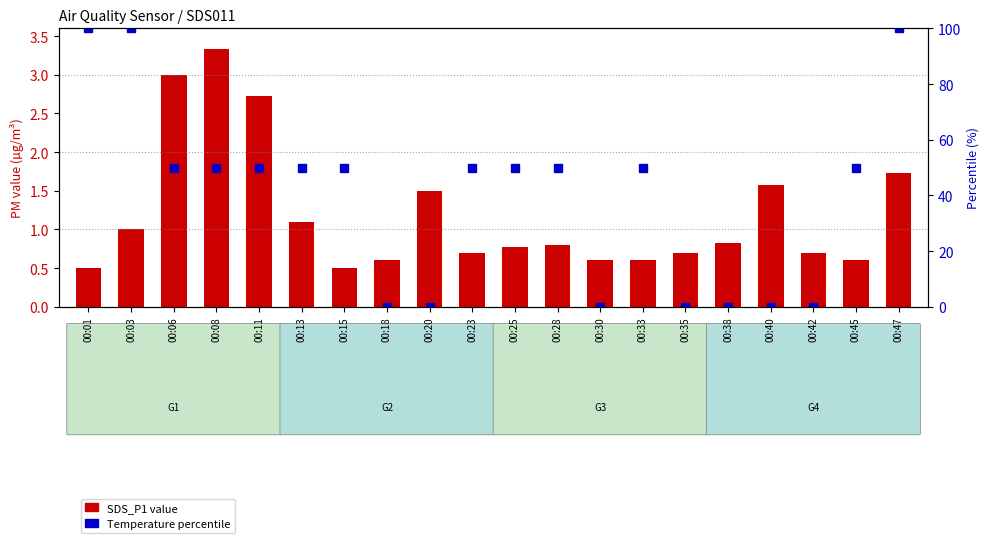

What is the average value of the Temp percentile series?

40.0